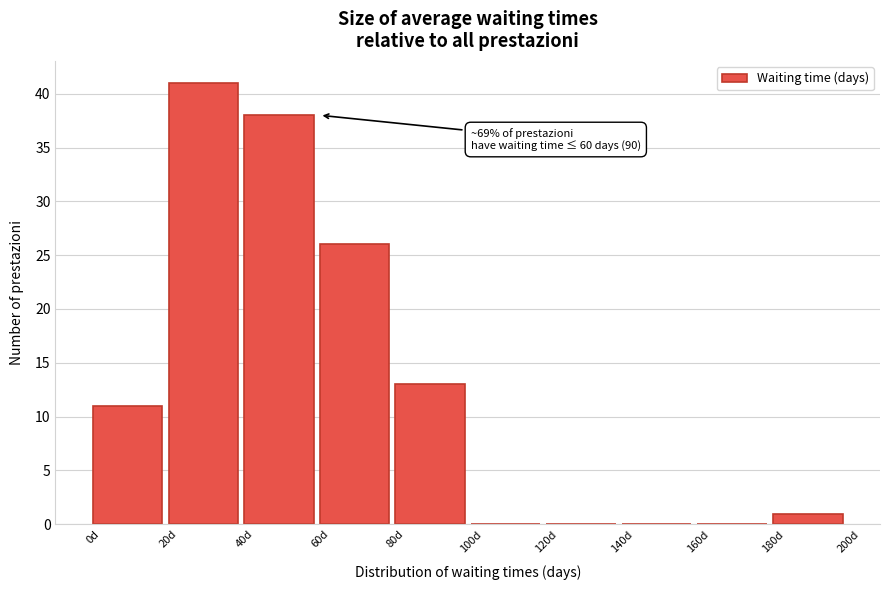

Which range on the x-axis has the tallest bar?

20 to 40